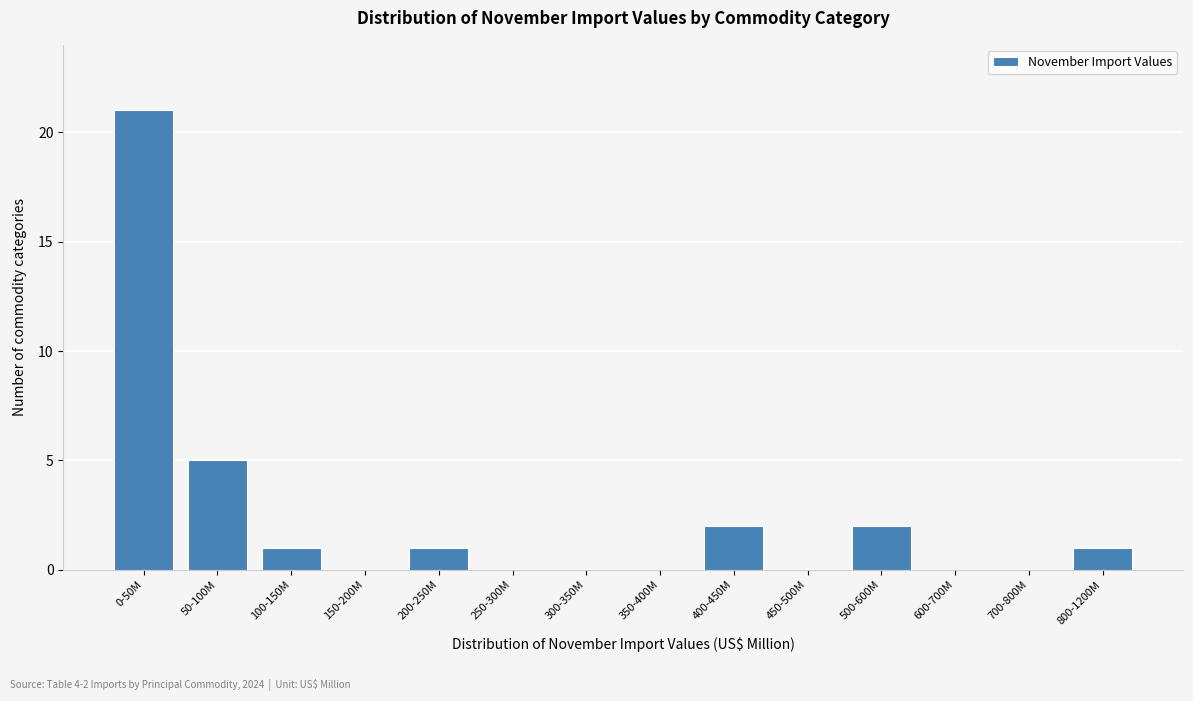

Reading left to right, what are all the values shown in this chart?

0-50M=21	50-100M=5	100-150M=1	150-200M=0	200-250M=1	250-300M=0	300-350M=0	350-400M=0	400-450M=2	450-500M=0	500-600M=2	600-700M=0	700-800M=0	800-1200M=1